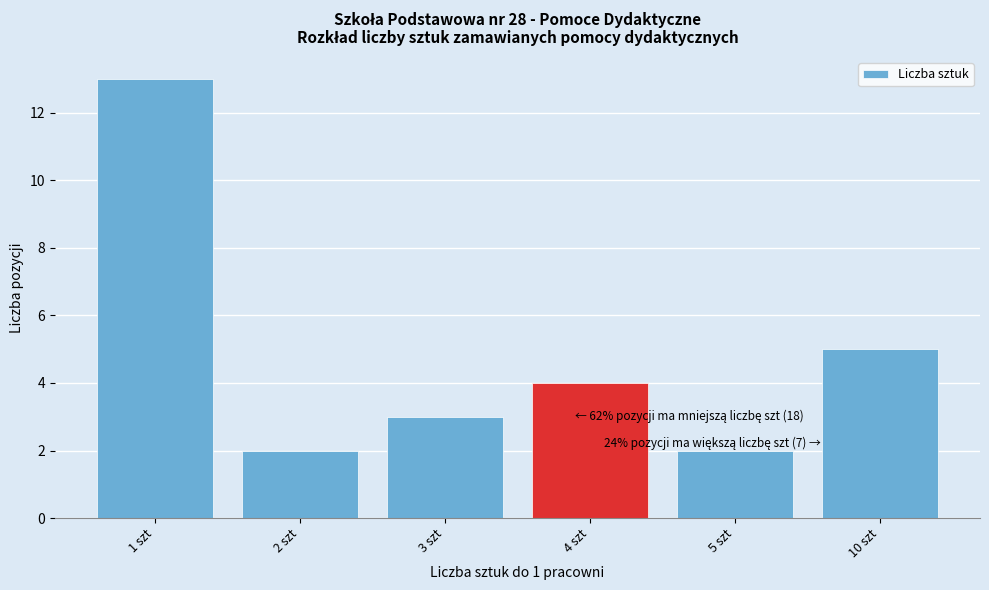

Reading left to right, extract all data points from this chart.

13	2	3	4	2	5